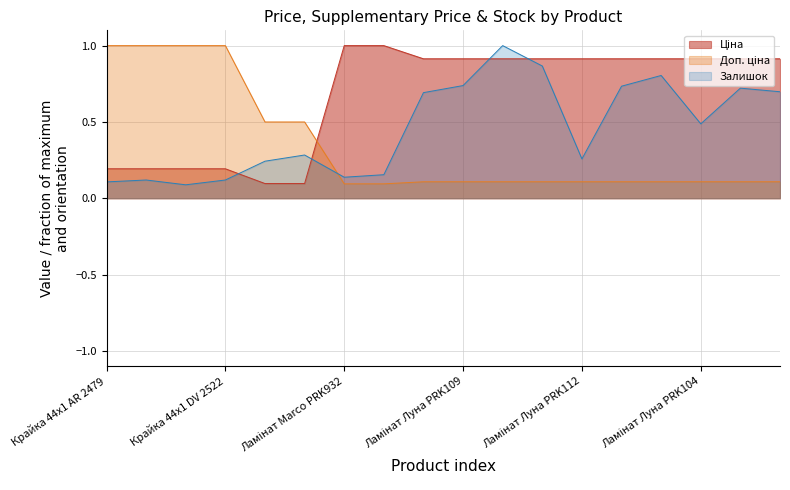

Which series ends up on top after the final intersection of Доп. ціна and Залишок?

Залишок